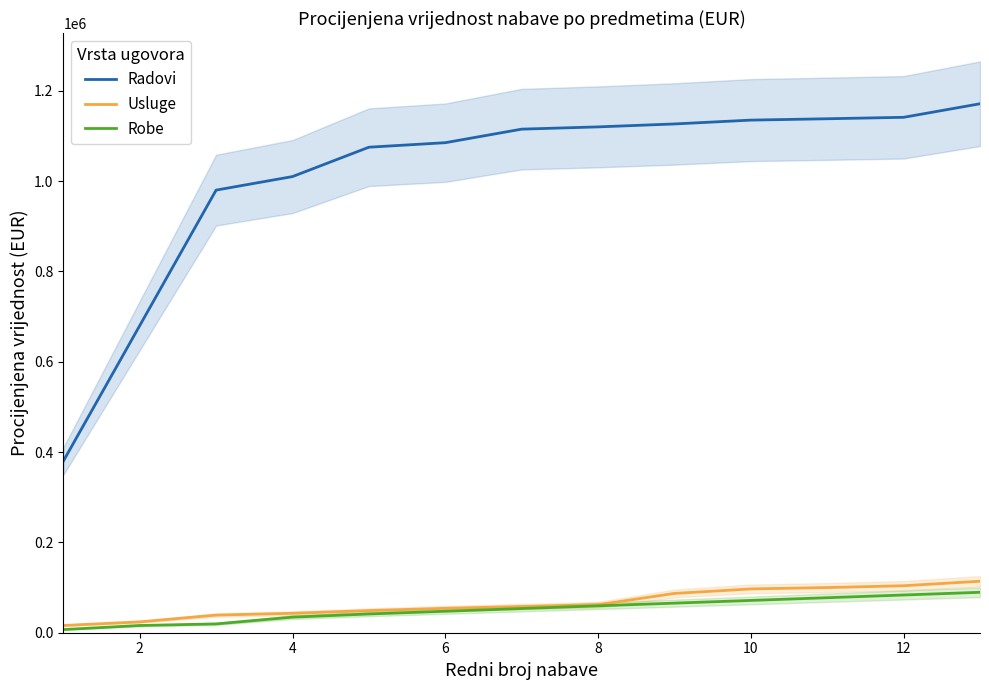

True or false: Robe and Radovi intersect in this chart.

False